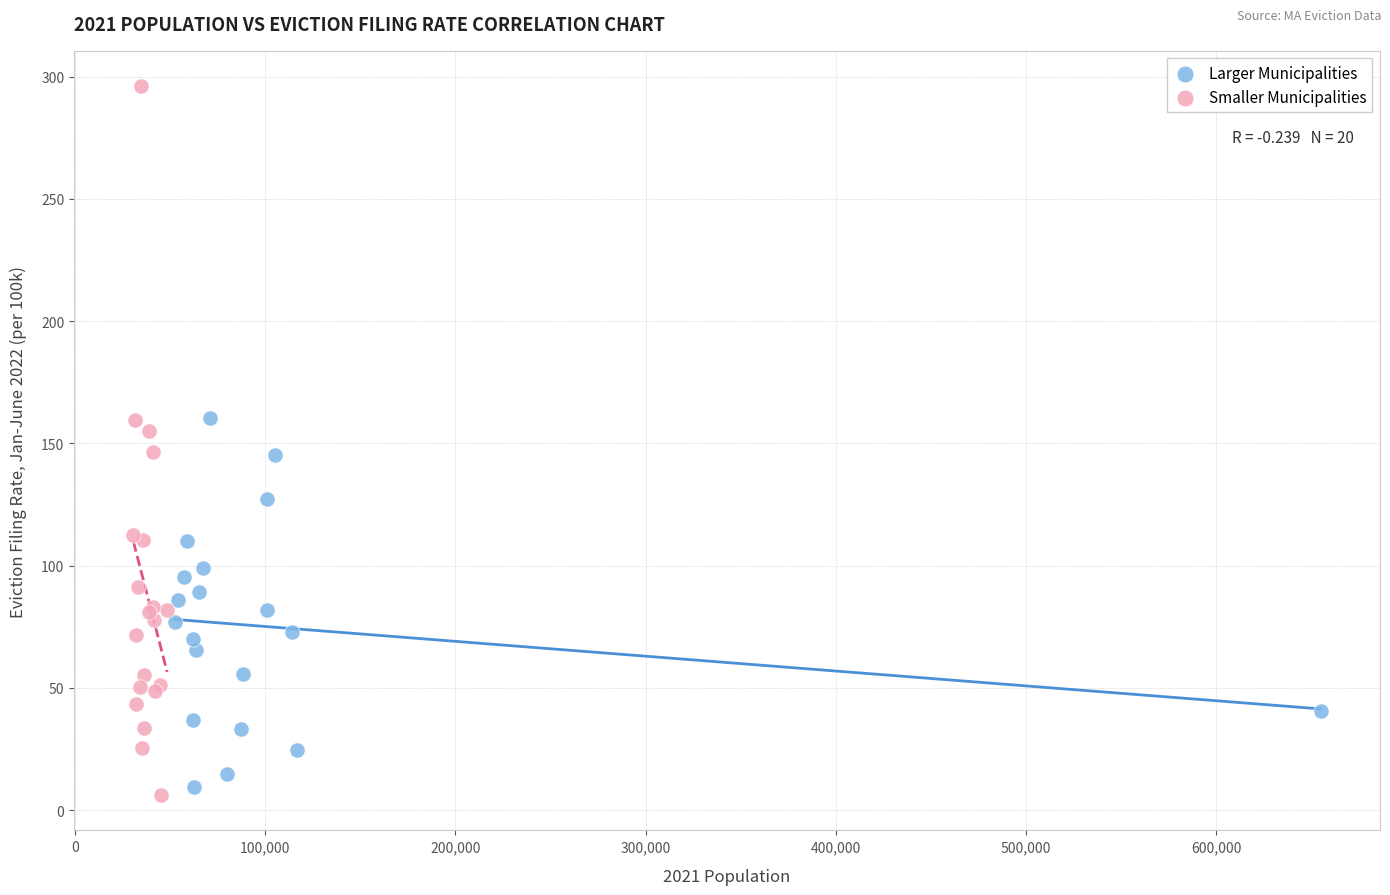

Which series has the widest spread of Y values?

Smaller Municipalities